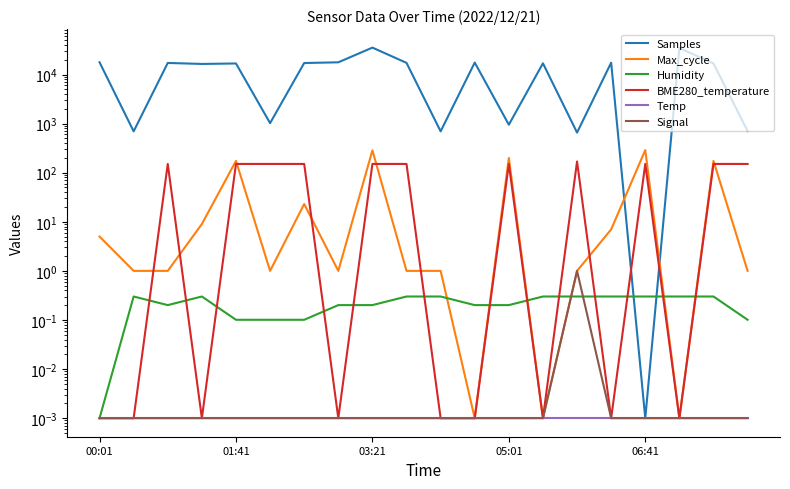

True or false: Temp and Samples intersect in this chart.

False